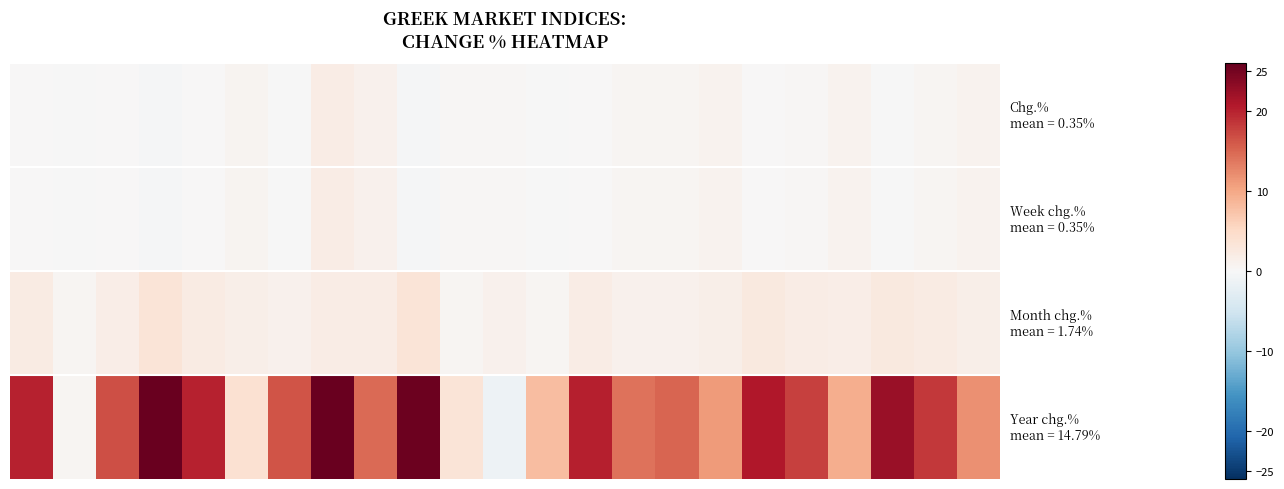

How many categories are shown in the chart?

23